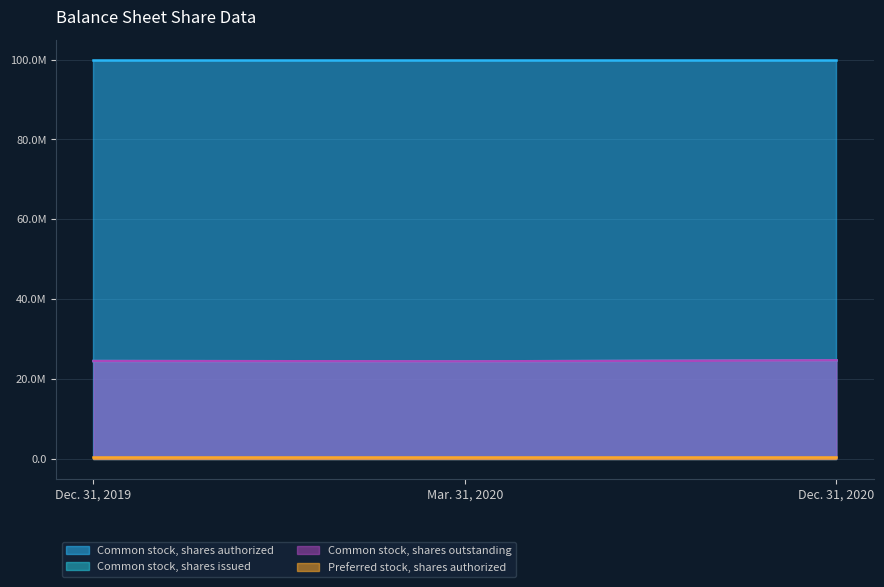

What is the difference between the Common stock, shares issued values at Dec. 31, 2019 and Mar. 31, 2020?

93032